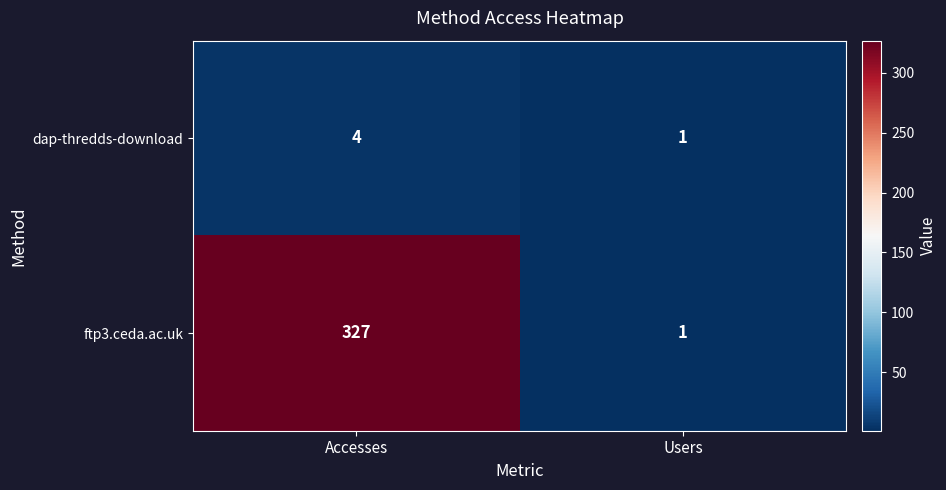

What is the difference between the highest and lowest values at Accesses?

323